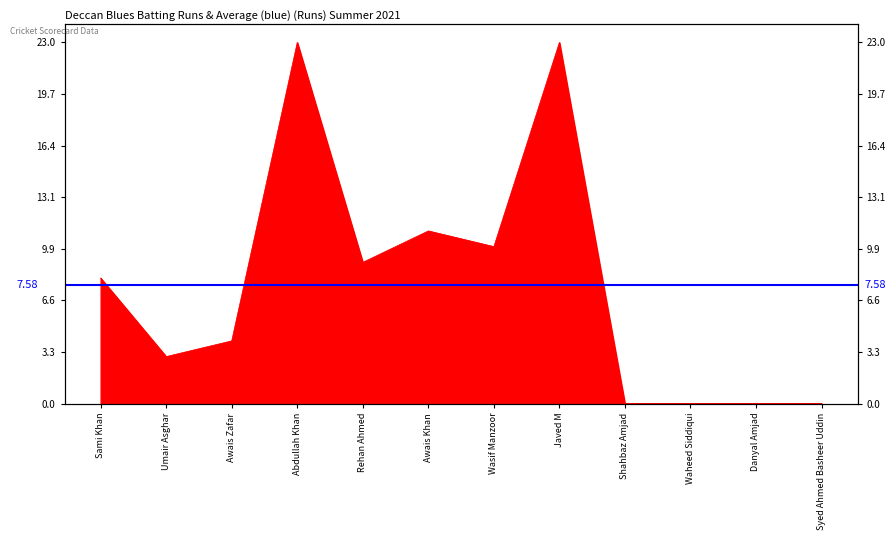

True or false: the data shows 4 at Awais Zafar.

True